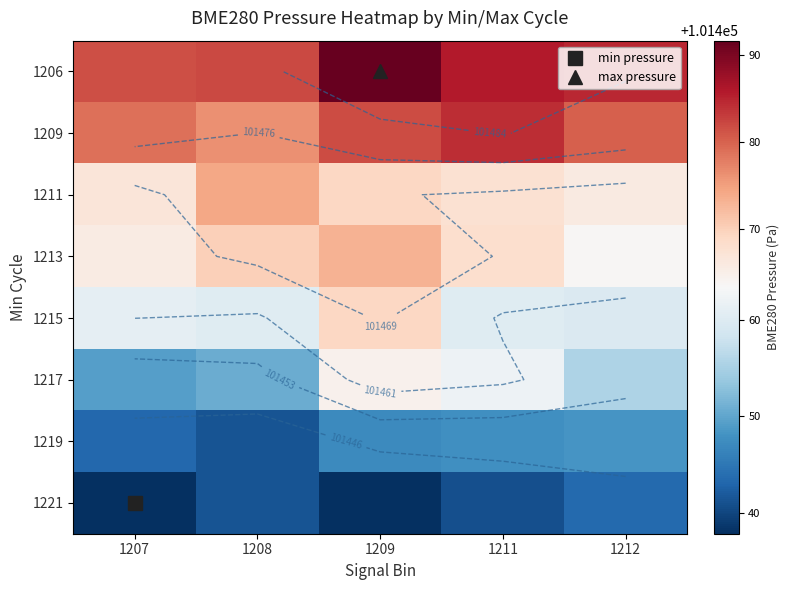

What is the maximum value shown in the chart?

101491.7